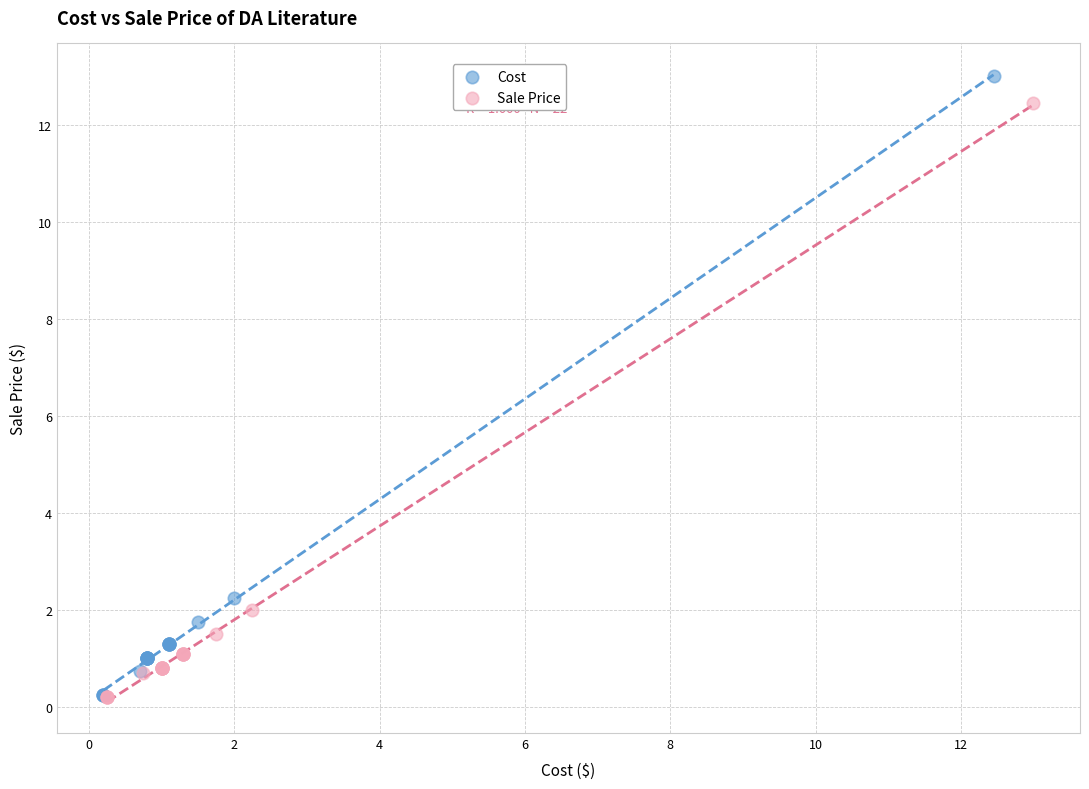

Which series has the largest Y range (max minus min)?

Cost